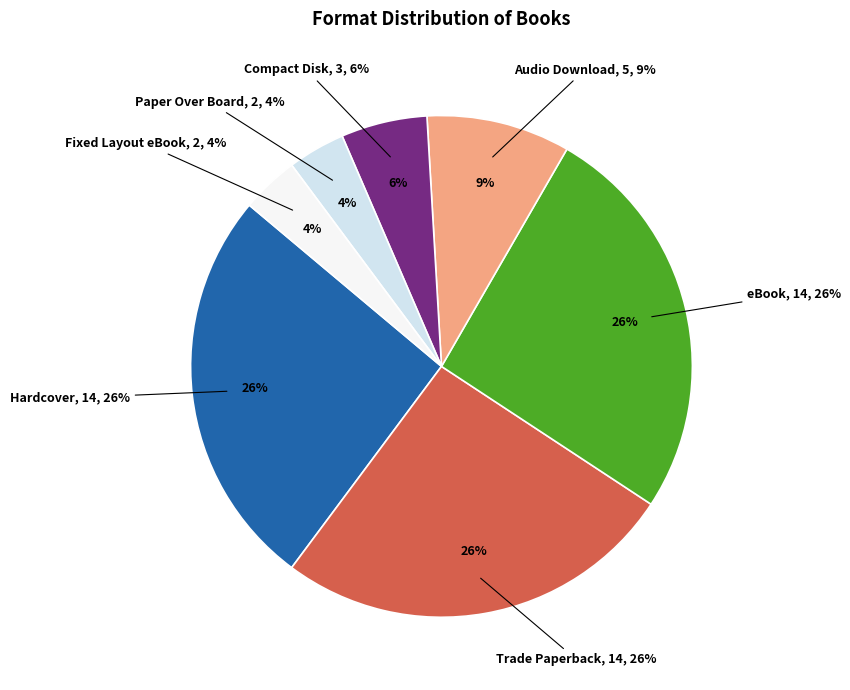

Rank the categories by value from highest to lowest.

Hardcover, Trade Paperback, eBook, Audio Download, Compact Disk, Paper Over Board, Fixed Layout eBook